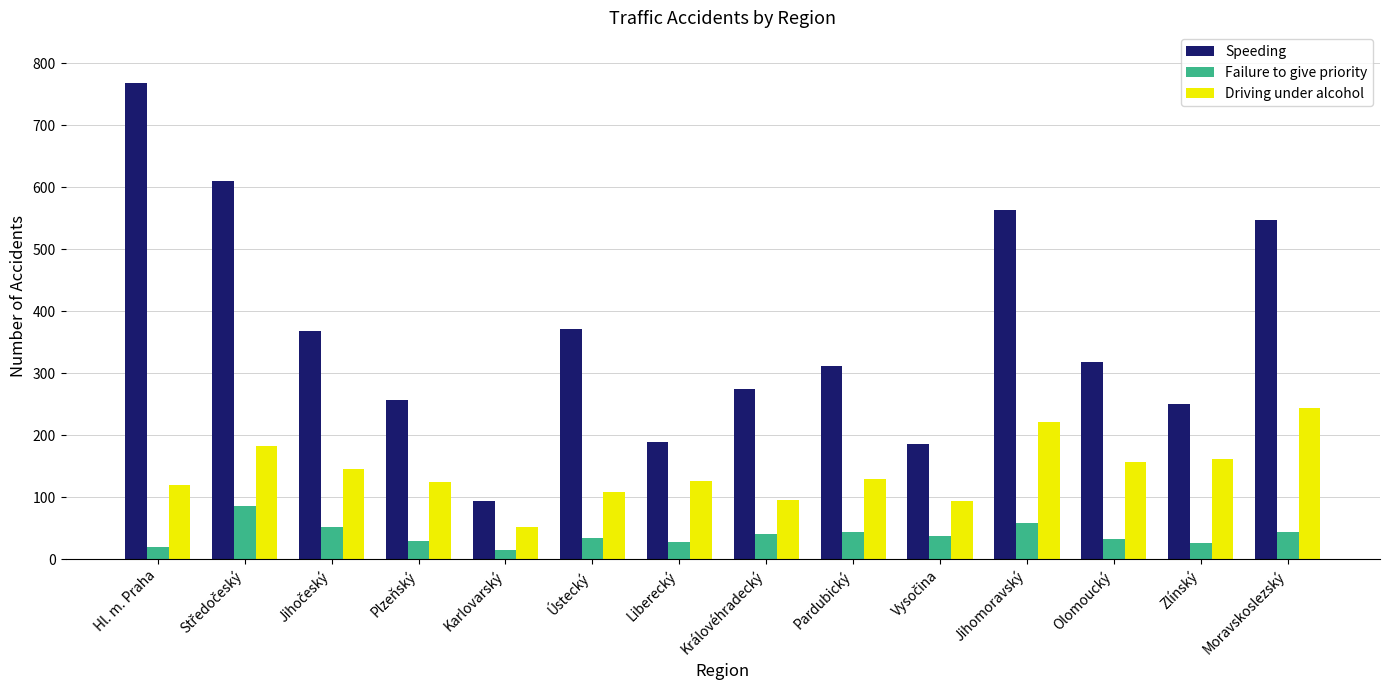

Which category has the highest value in the Driving under alcohol series?

Moravskoslezský